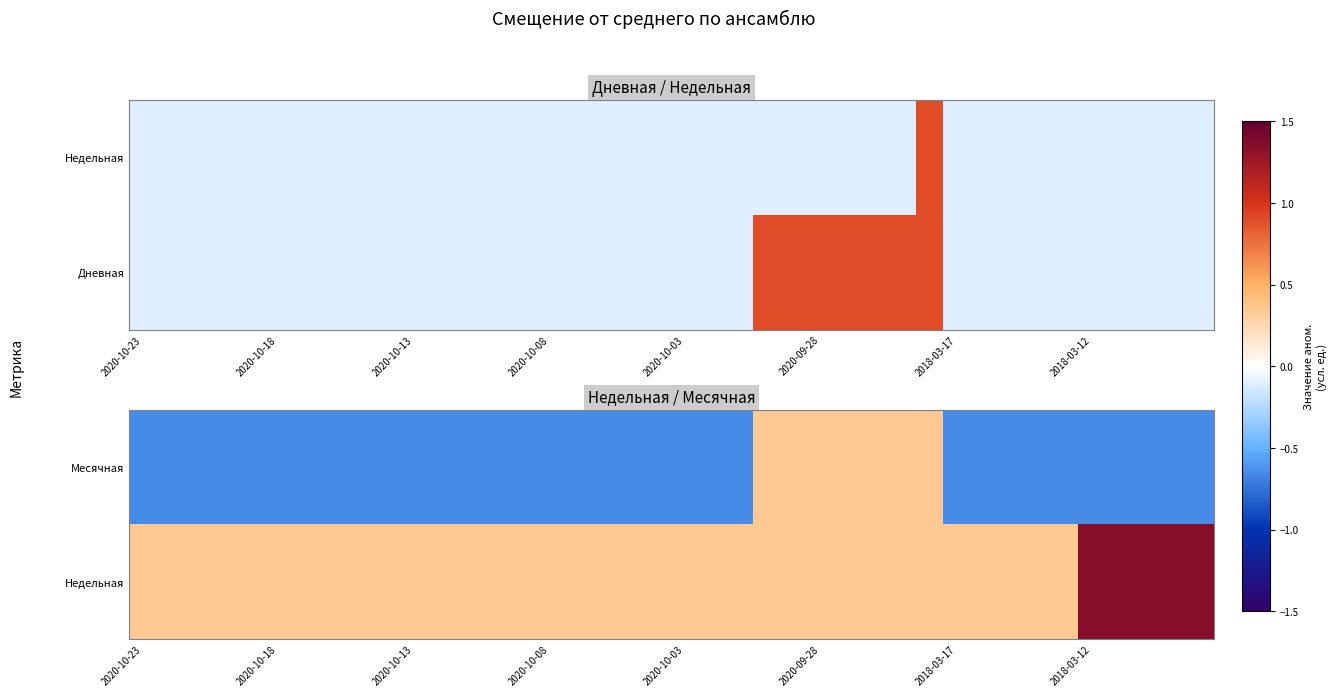

Which category has the lowest value in the Недельная series?

2020-10-23